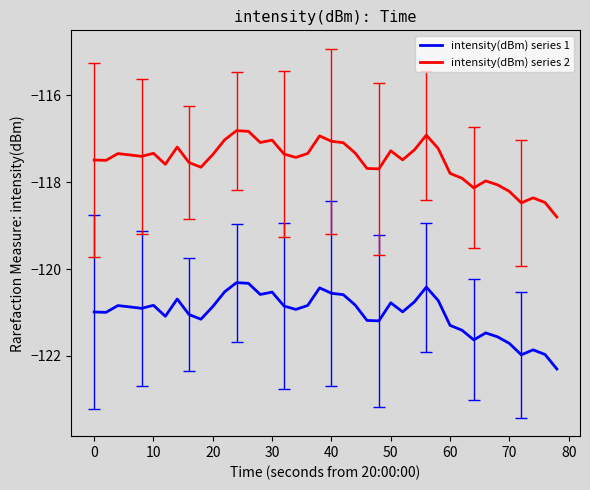

Does the chart have visible grid lines?

No